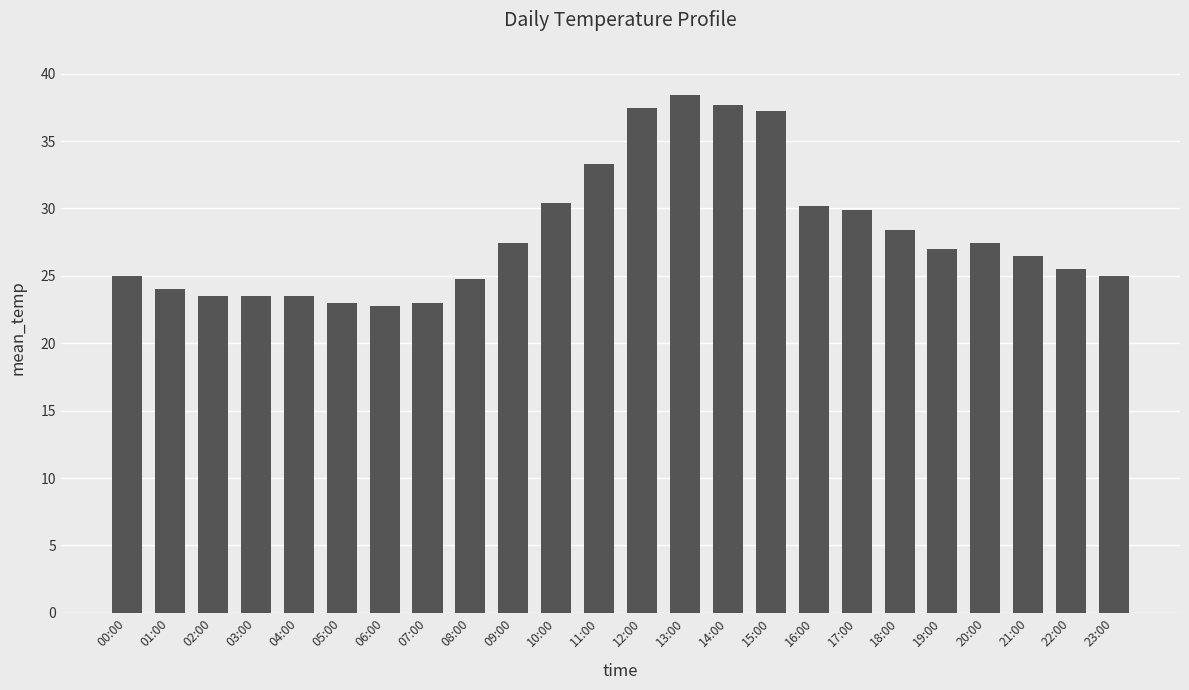

What is the value of the 15th bar from the left?

37.7